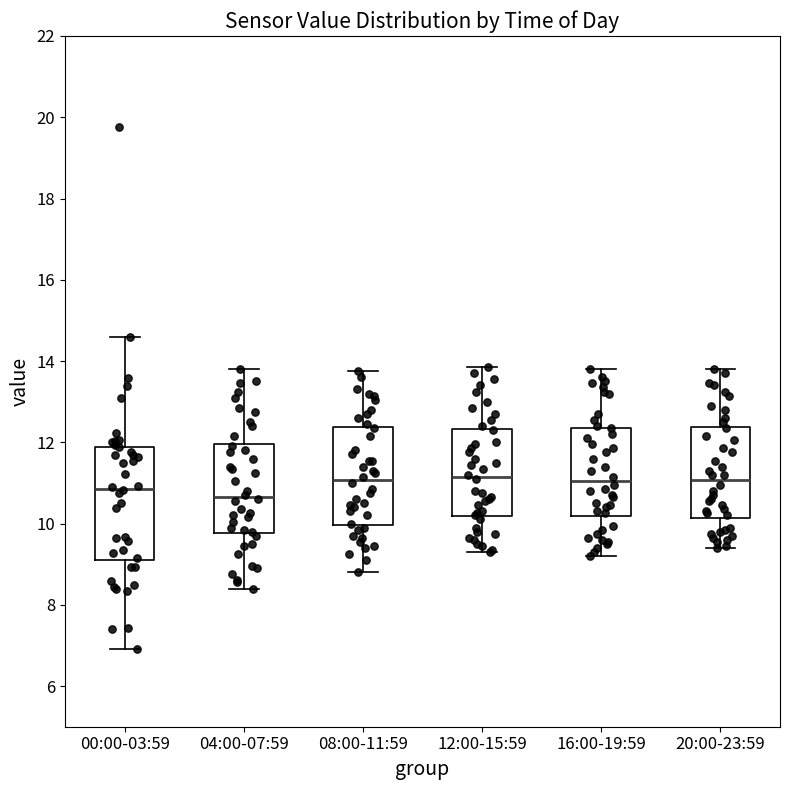

Which box is the tallest, from its lower edge to its upper edge?

00:00-03:59